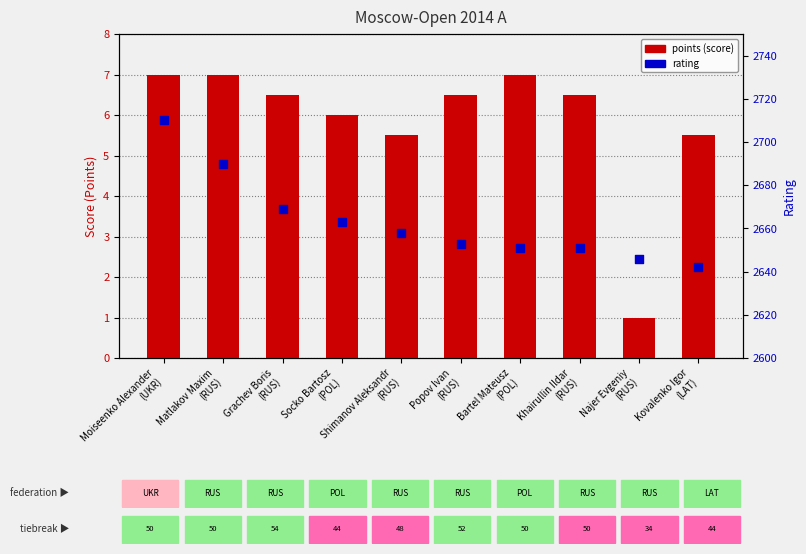

Which series has the widest spread of Y values?

rating